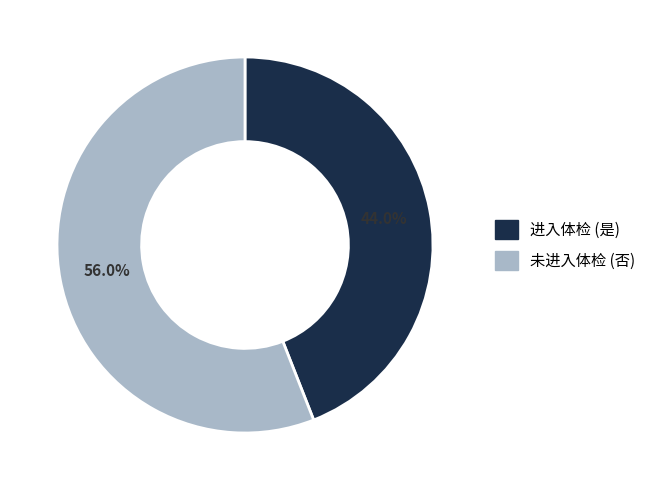

Is there a majority slice in this chart?

Yes